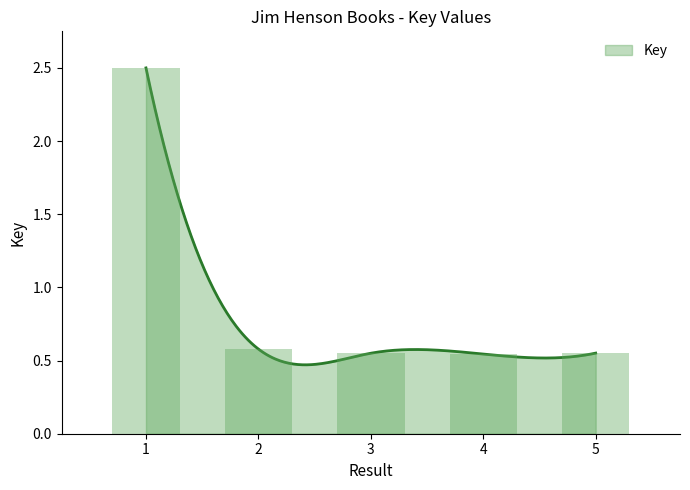

List the labels in order of value, smallest first.

4, 3, 5, 2, 1